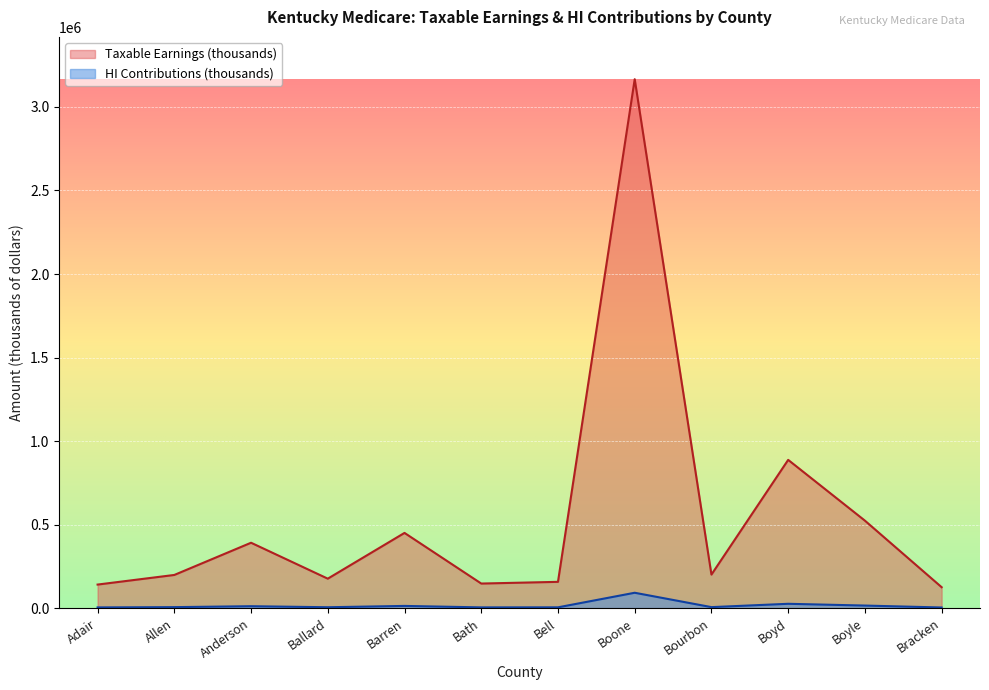

How many values in the Taxable Earnings (thousands) series are below 200650?

6